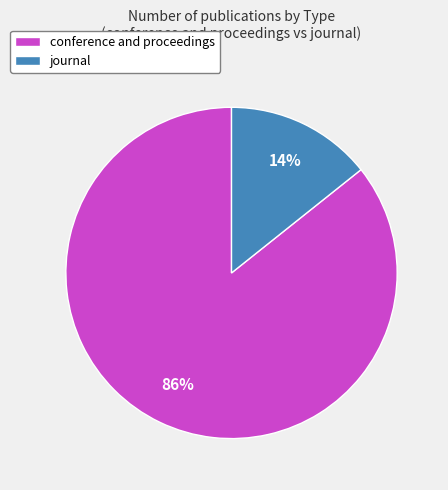

Rank the categories by value from lowest to highest.

journal, conference and proceedings